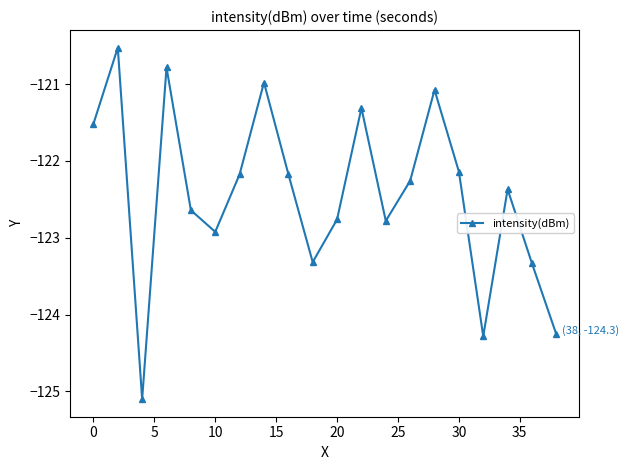

Does the chart have visible grid lines?

No